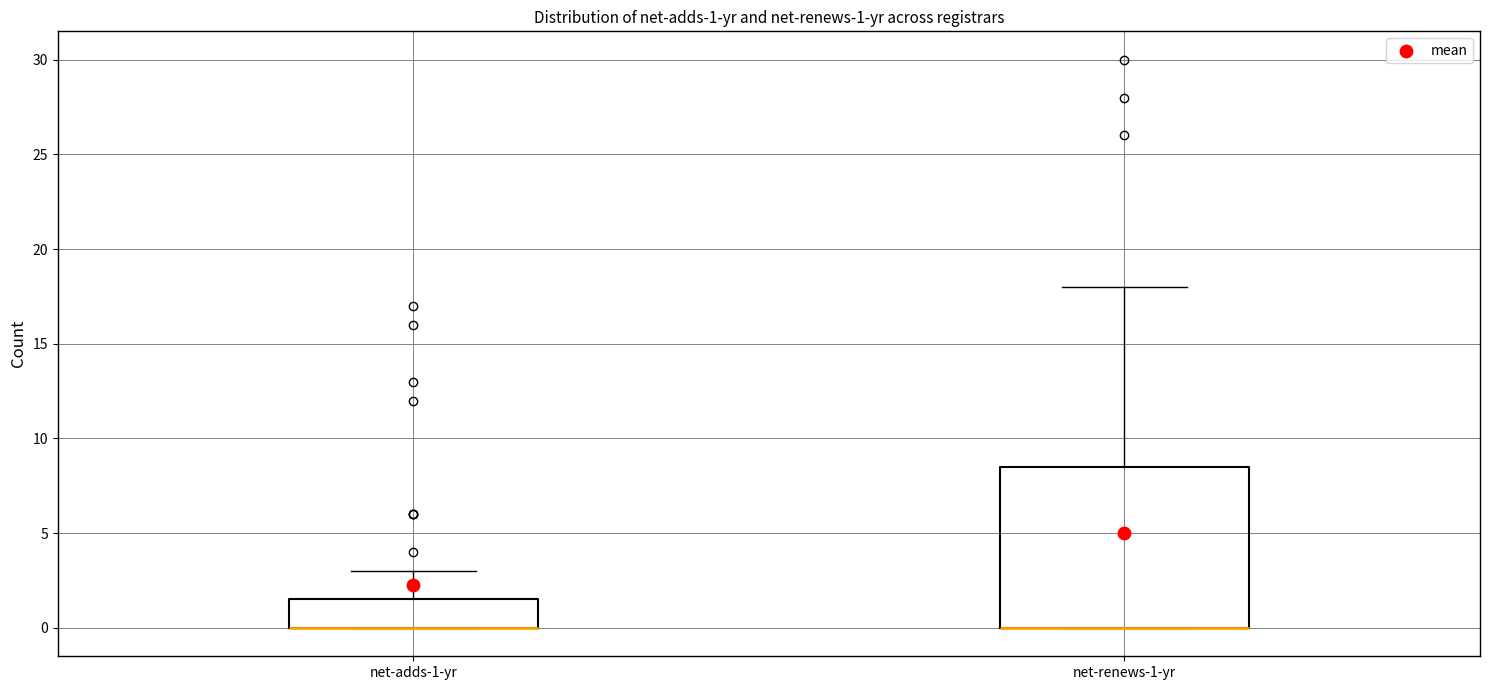

Comparing the boxes themselves (not the whiskers), which one is the tallest?

net-renews-1-yr